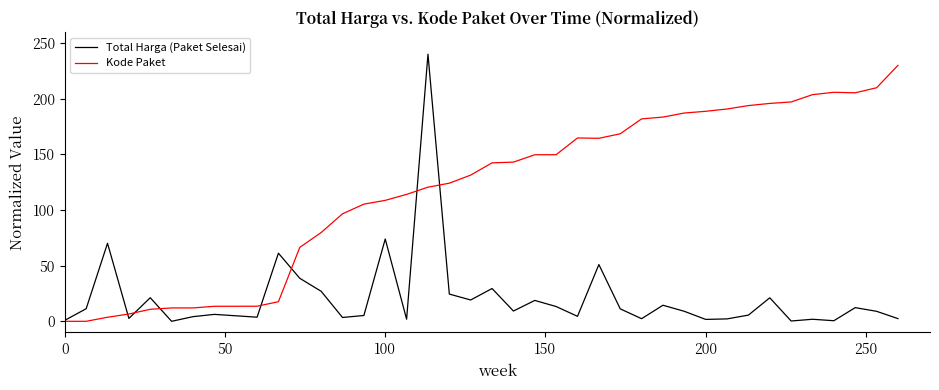

Is this an area chart (filled region under the line)?

No